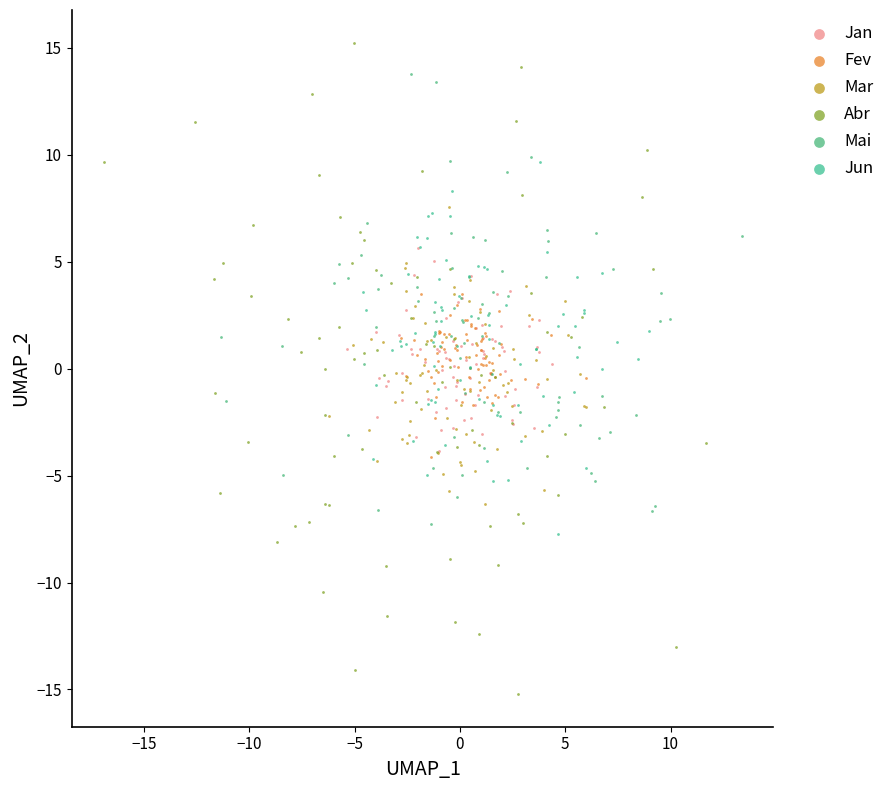

What are all the series names shown in the legend?

Jan, Fev, Mar, Abr, Mai, Jun